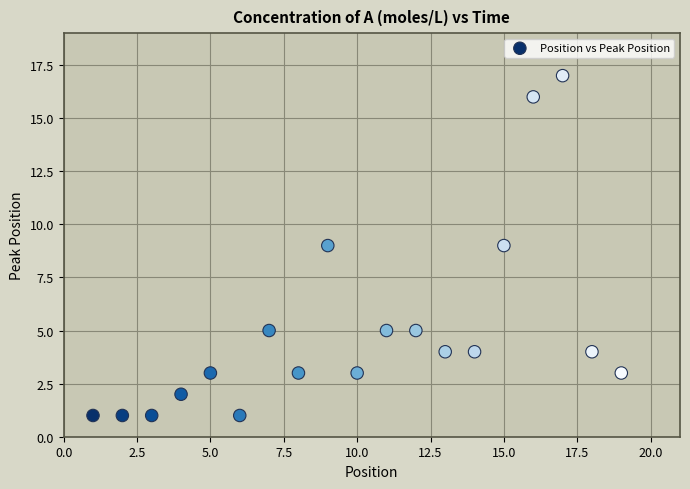

What is the range of X values (max minus min)?

18